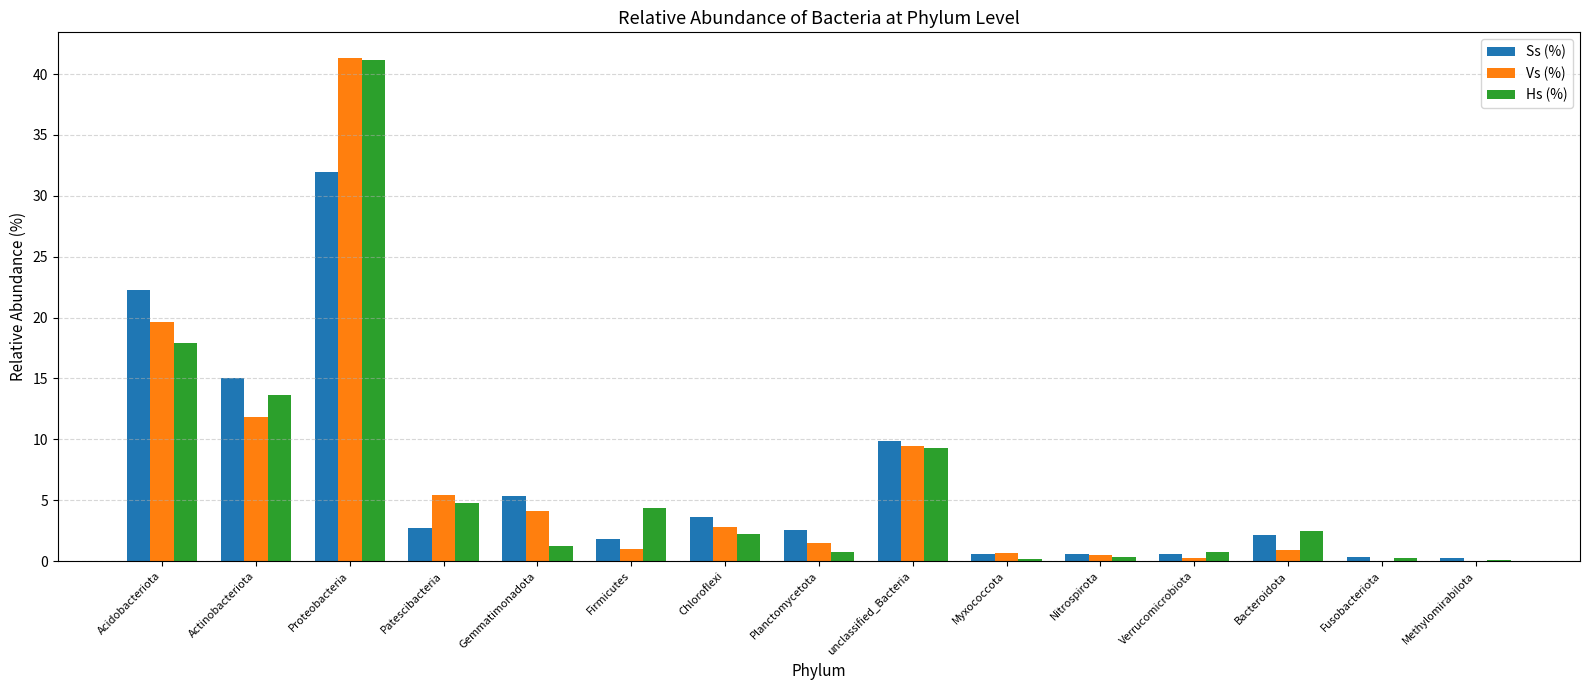

What is the total value across all series at Myxococcota?

1.4